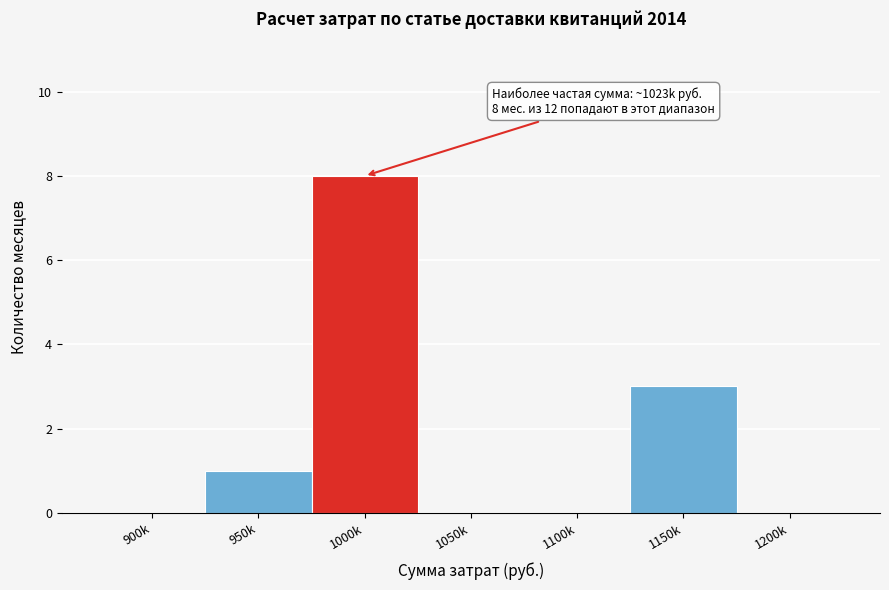

Reading left to right, what are all the values shown in this chart?

900k=0	950k=1	1000k=8	1050k=0	1100k=0	1150k=3	1200k=0